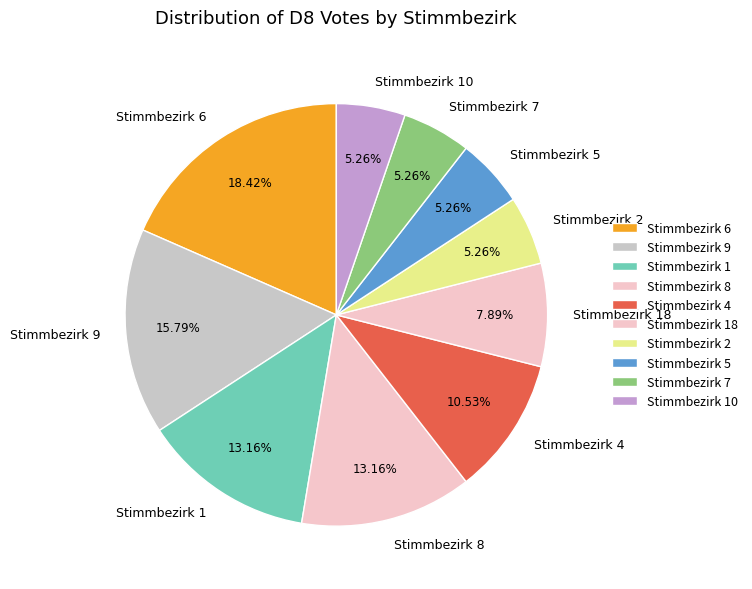

Is there any slice that represents more than half of the pie?

No